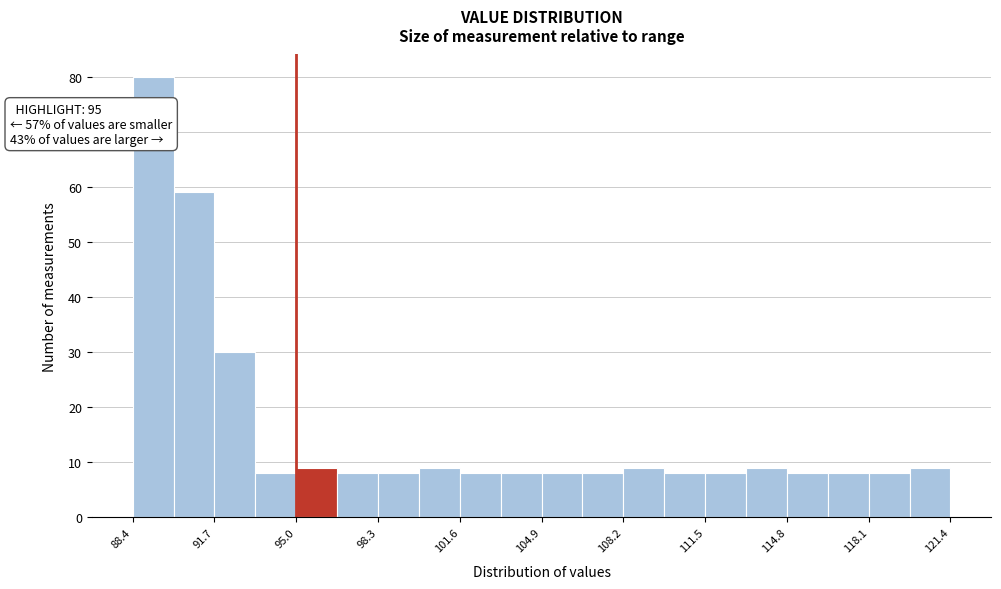

Around what value on the x-axis is the tallest bar? Give the approximate position of its centre, as read against the axis.

89.0